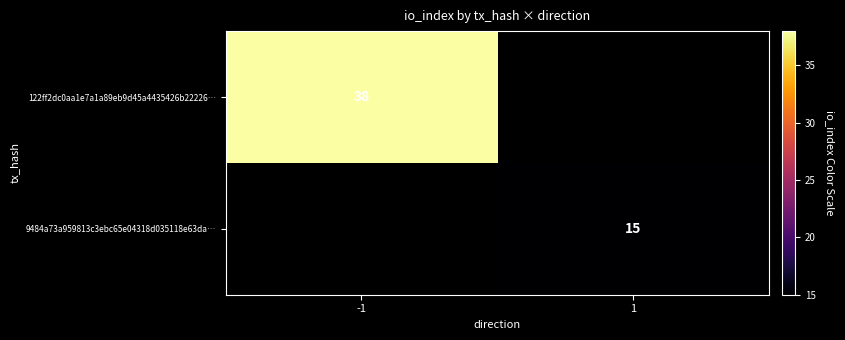

The 9484a73a959813c3ebc65e04318d035118e63da… series shows 22.2 at 1. True or false?

False